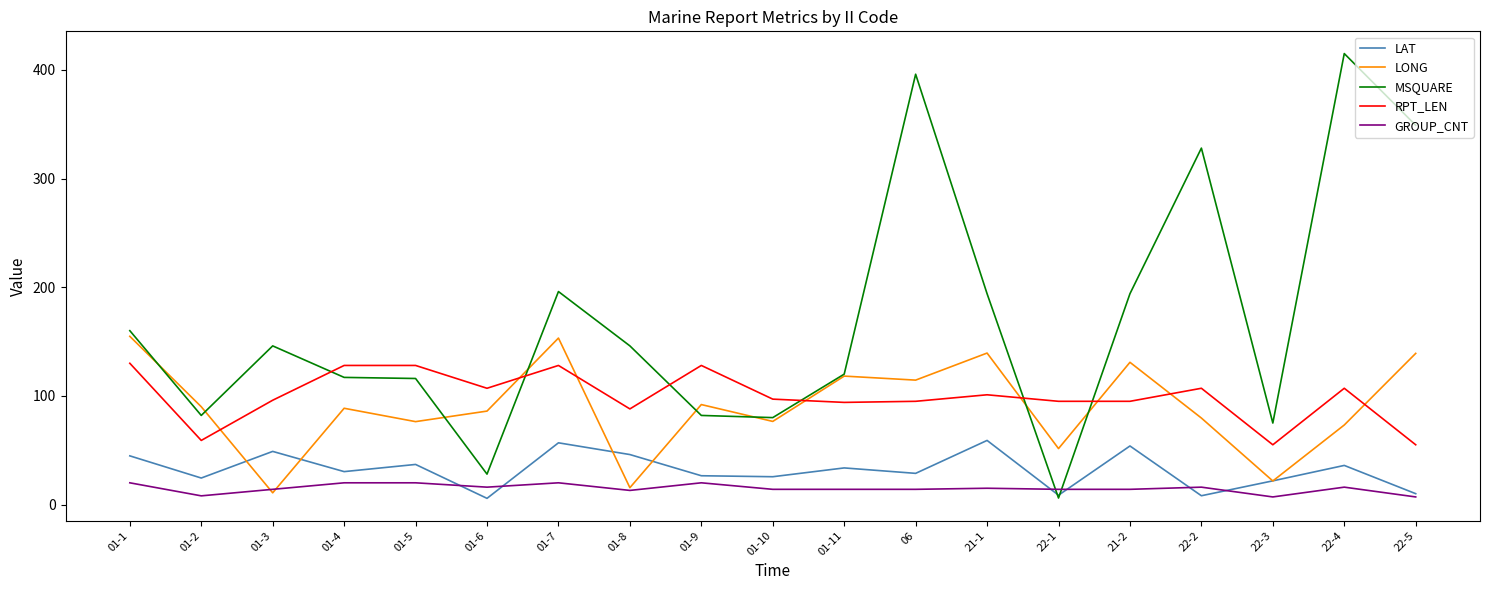

In LAT, how many points are higher than both neighbors (excluding endpoints)?

7